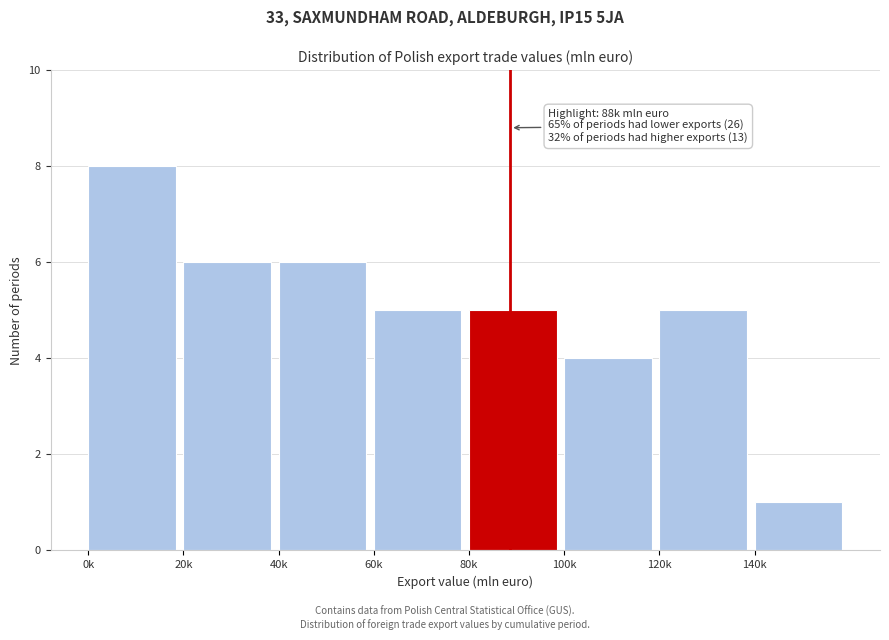

Reading left to right, transcribe all the data shown in this chart.

0k=8	20k=6	40k=6	60k=5	80k=5	100k=4	120k=5	140k=1